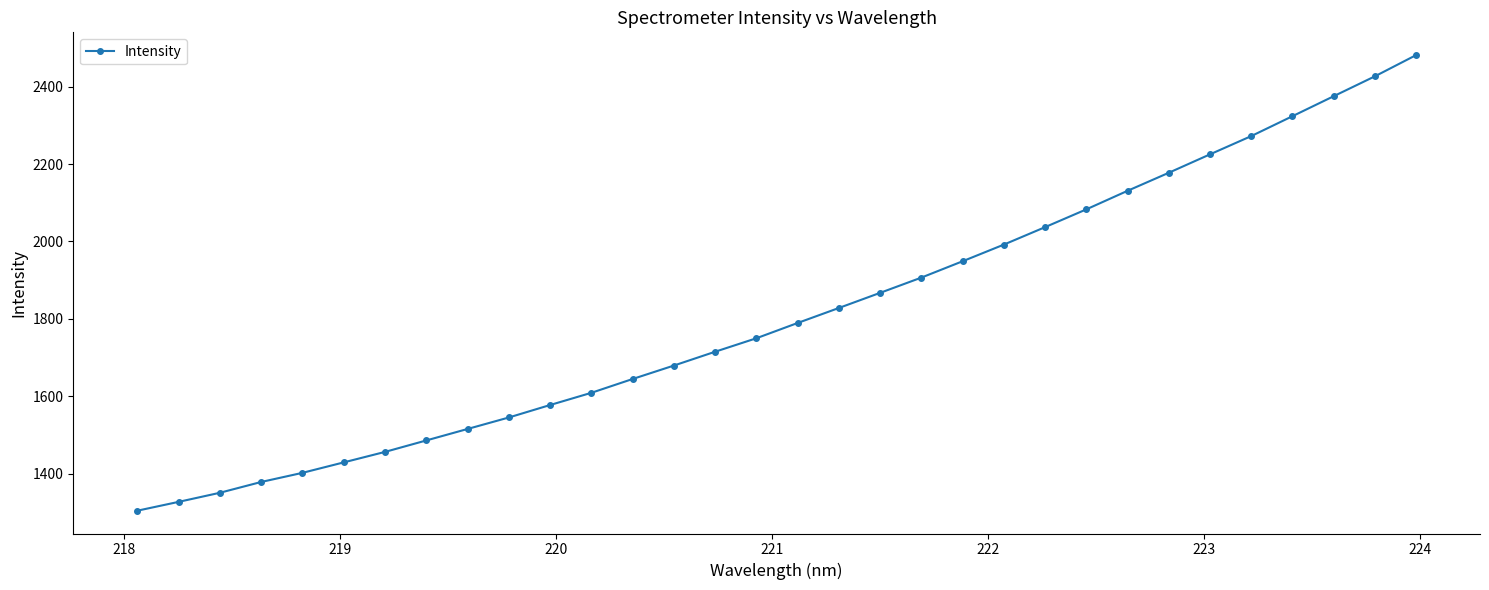

What is the smallest value displayed?

1304.1